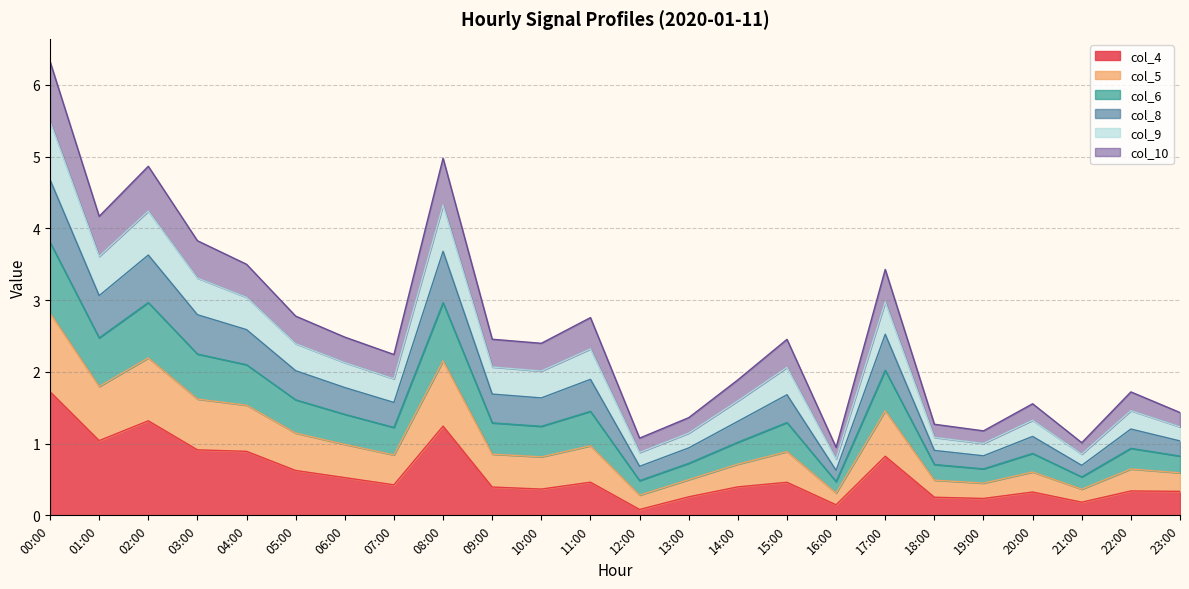

How many lines are shown in the chart?

6